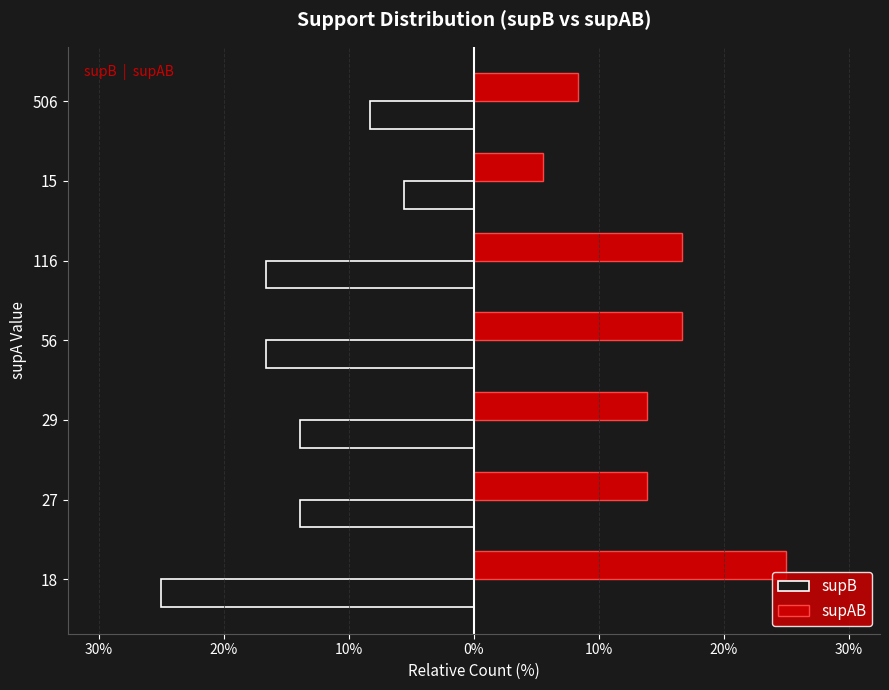

Rank the series by their maximum value, from highest to lowest.

supAB, supB